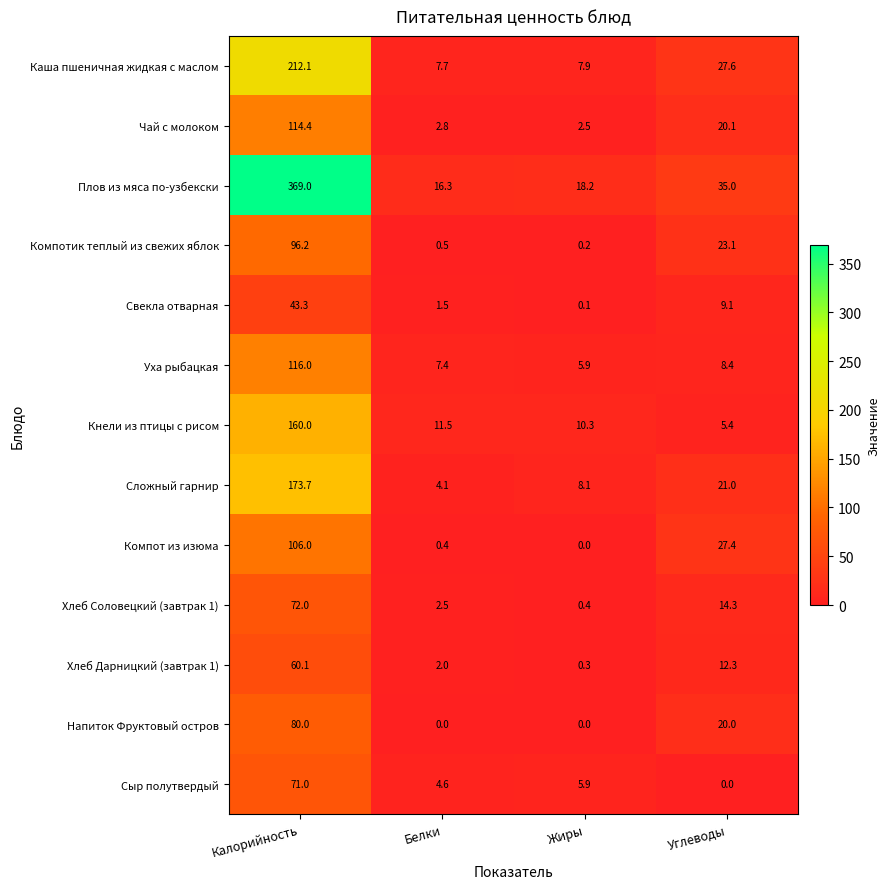

Which series has the largest range (max minus min)?

Плов из мяса по-узбекски